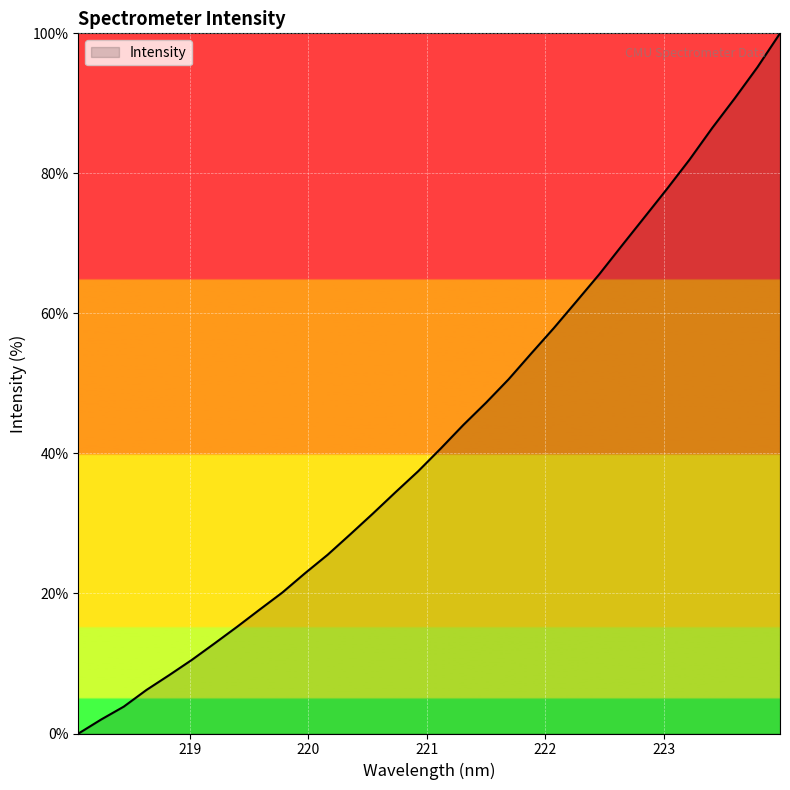

What is the greatest value displayed?

100.0